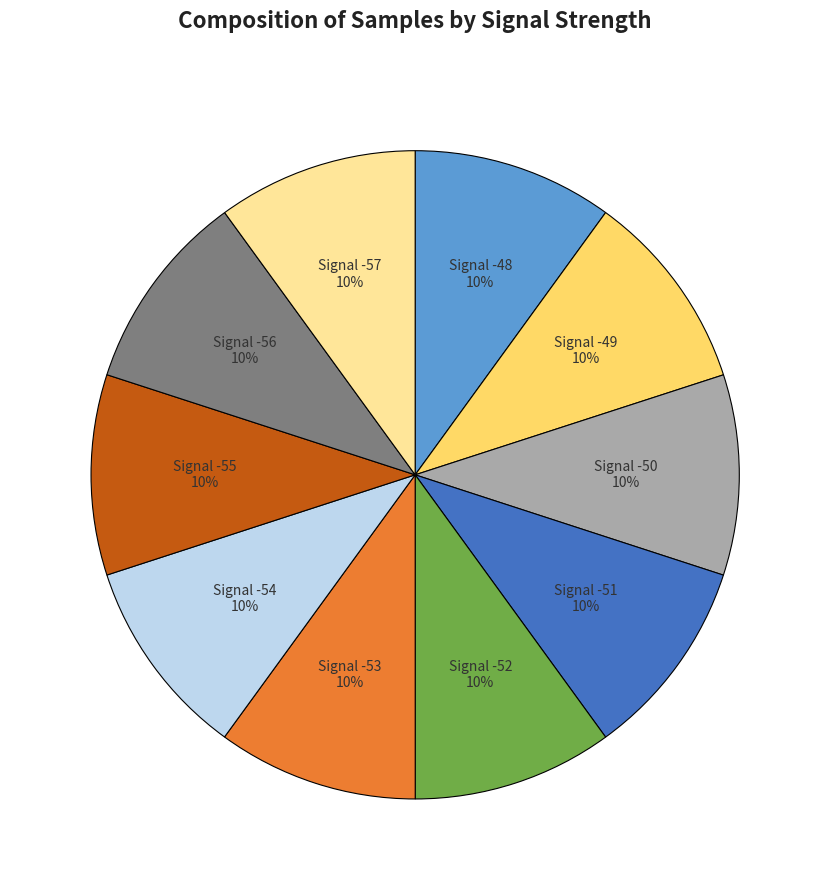

Does any single category account for the majority?

No